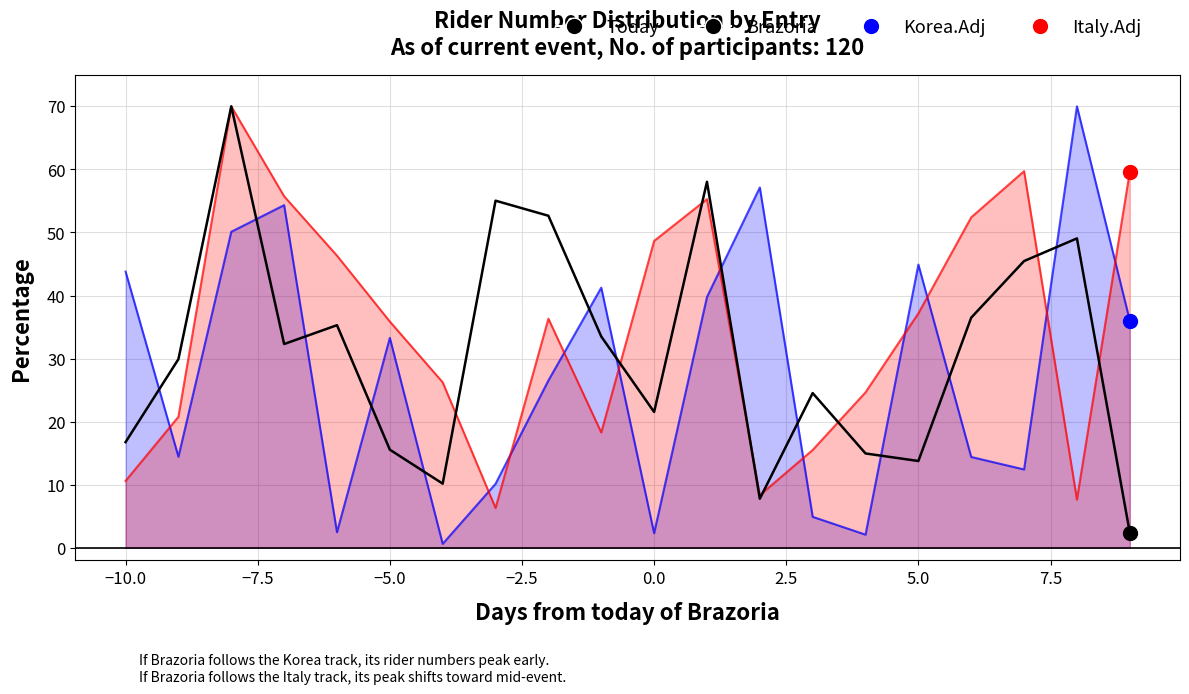

What is the approximate value of Italy.Adj at 7.5?

36.3